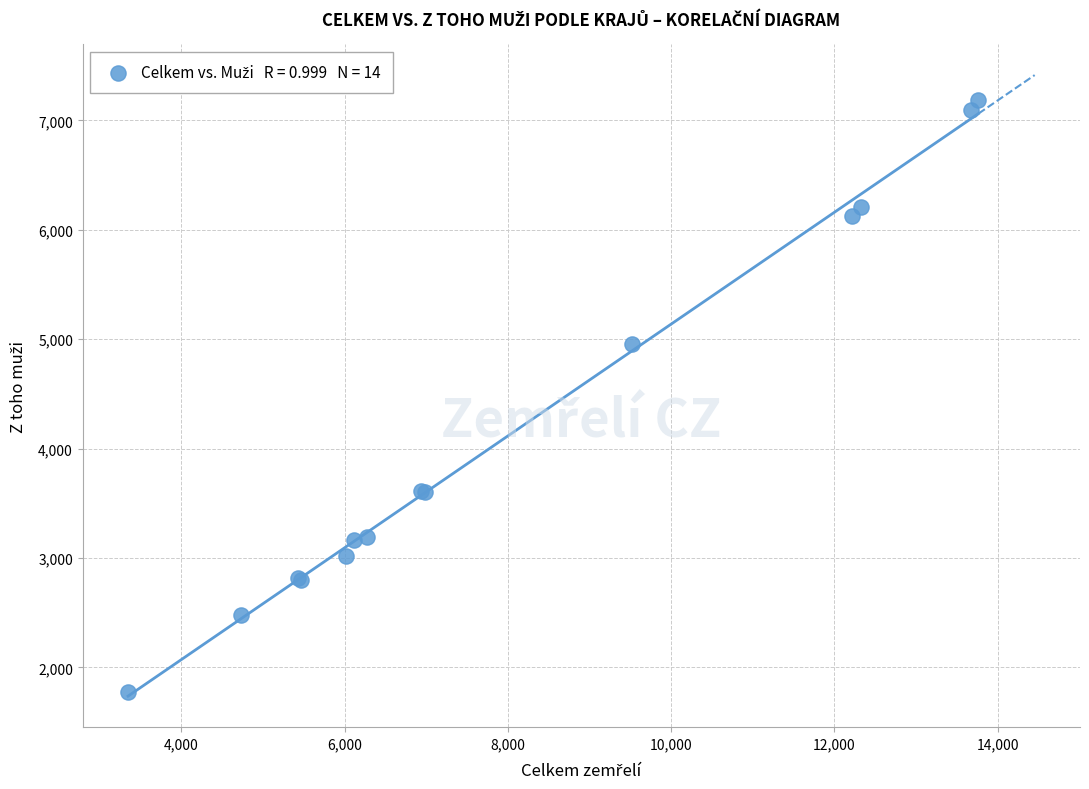

What Y value in the scatter plot is closest to 4480?

4957